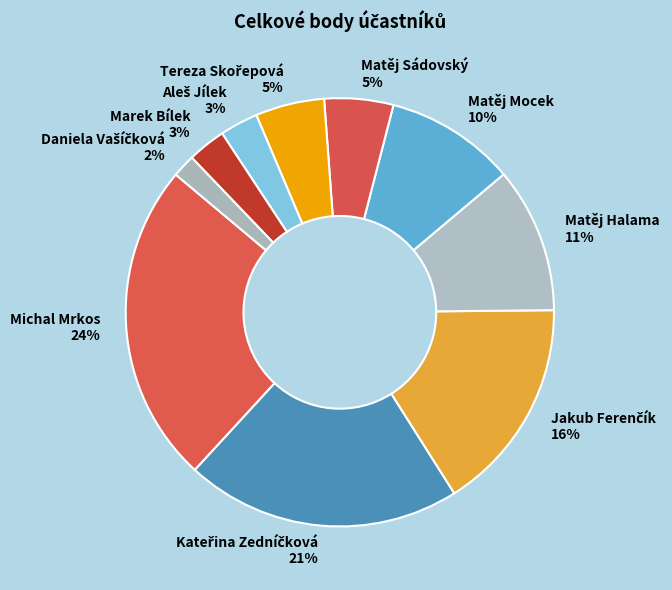

To the nearest percent, what portion does Michal Mrkos represent?

24%